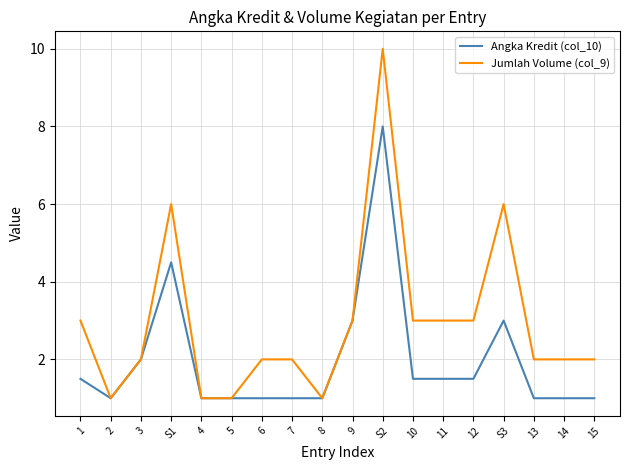

Is it true that Jumlah Volume (col_9) equals 3.3 at 3?

False